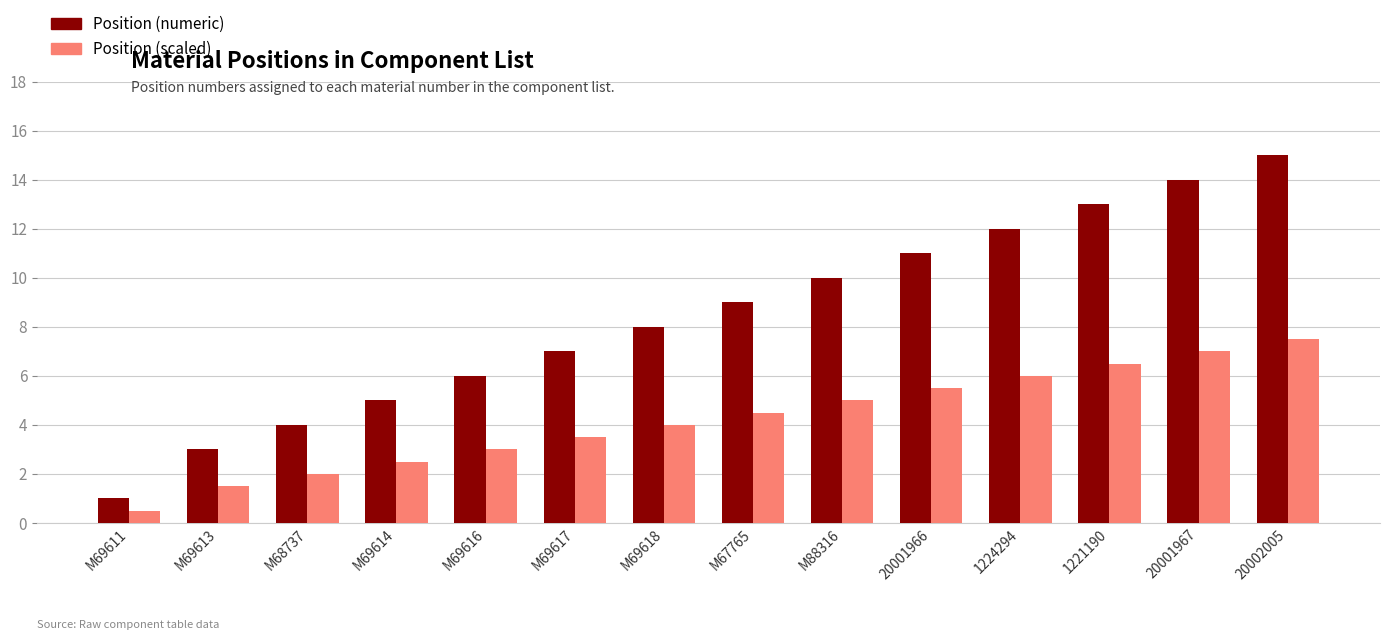

What is the difference between the maximum and minimum values in the Position (scaled) series?

7.0